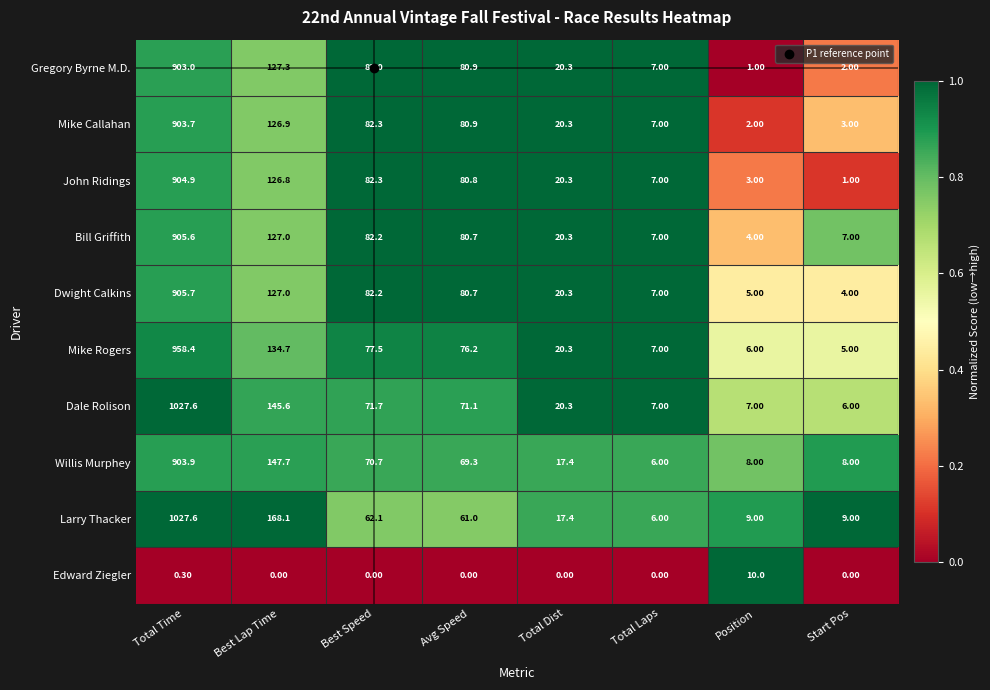

At which label does Dwight Calkins reach its minimum?

Start Pos